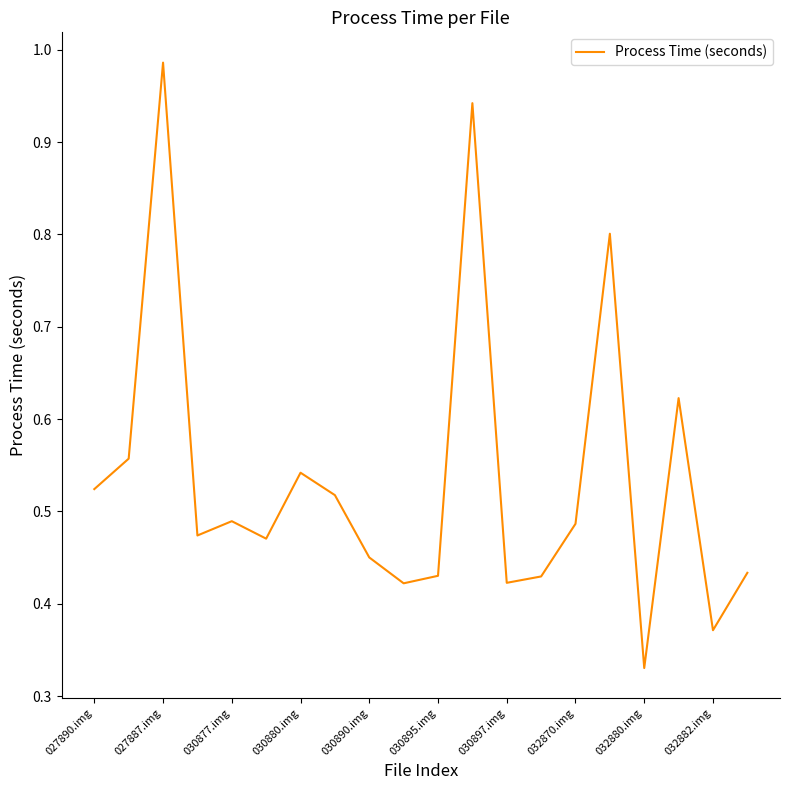

Count the number of data series in this chart.

1